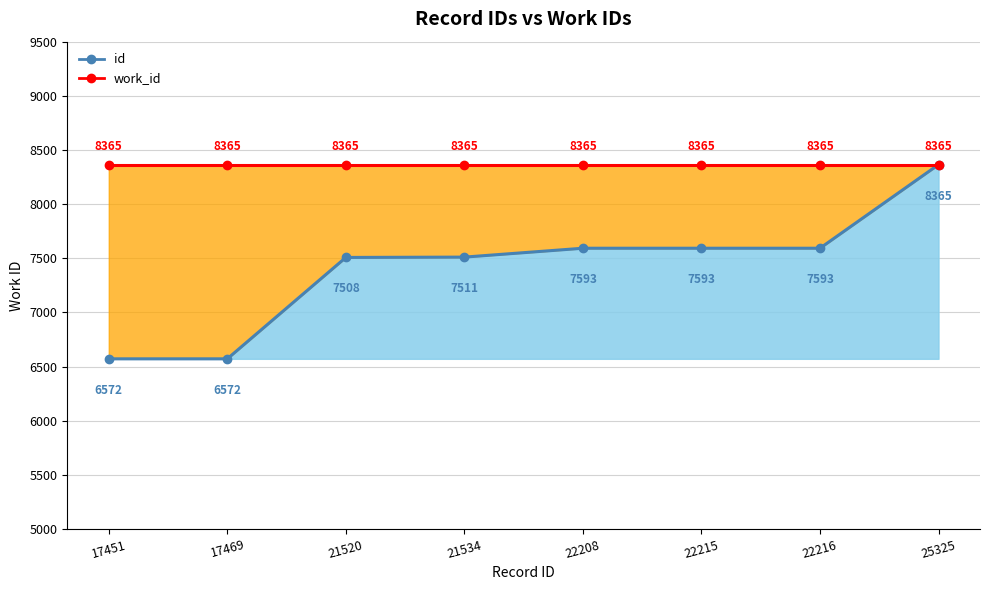

Reading left to right, transcribe all the data shown in this chart.

id (lower): 17451=6572	17469=6572	21520=7508	21534=7511	22208=7593	22215=7593	22216=7593	25325=8365
work_id (upper): 17451=8365	17469=8365	21520=8365	21534=8365	22208=8365	22215=8365	22216=8365	25325=8365